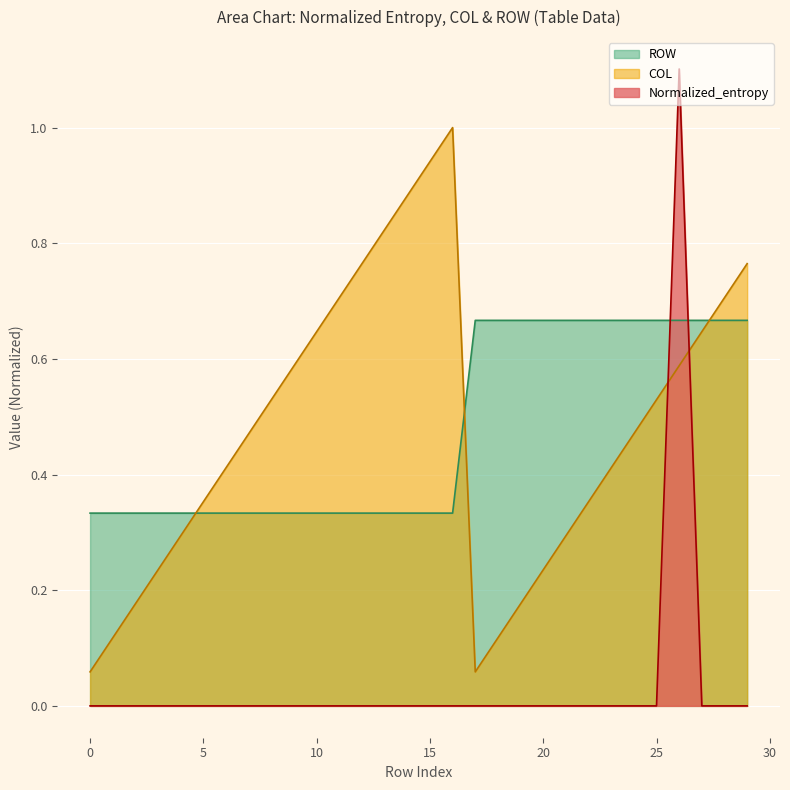

List the series in order of their peak value, lowest first.

ROW, COL, Normalized_entropy